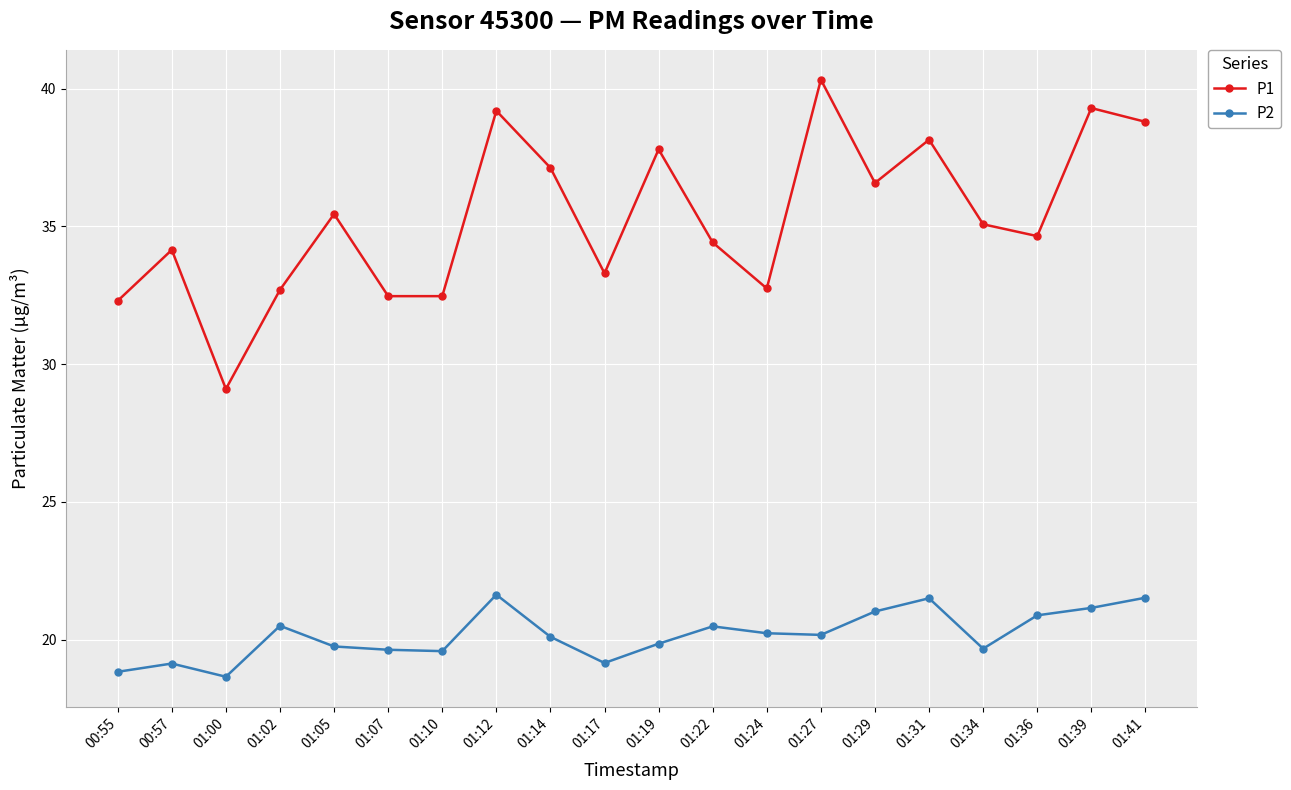

The P1 series shows 15.2 at 01:05. True or false?

False